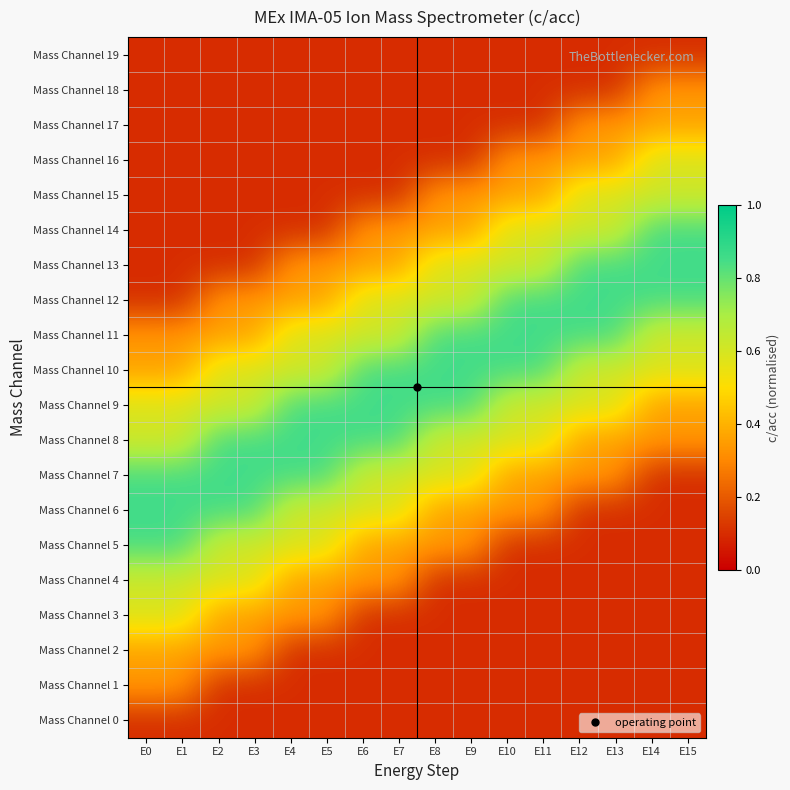

What is the total value across all series at E2?

7.2